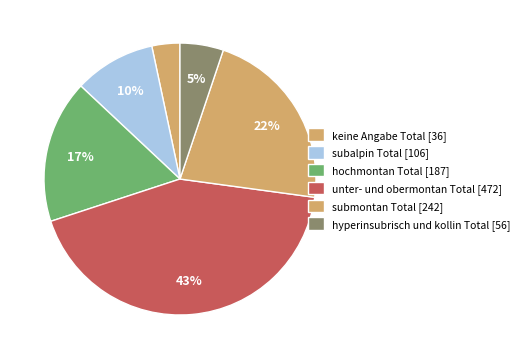

Does any single category account for the majority?

No